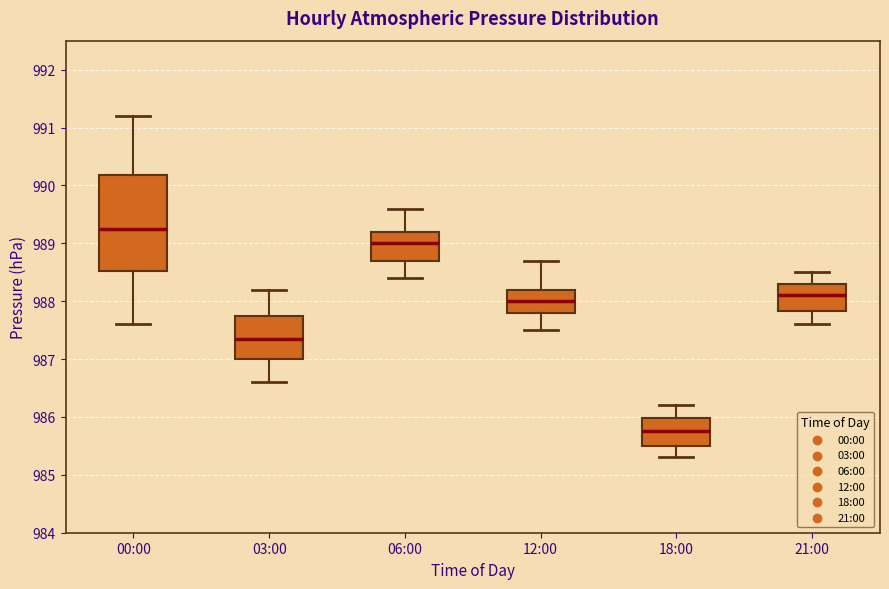

Where is the lower edge of the box for 21:00 on the y-axis? The values are not printed on the chart, so give them approximately, as read against the axis.

987.8